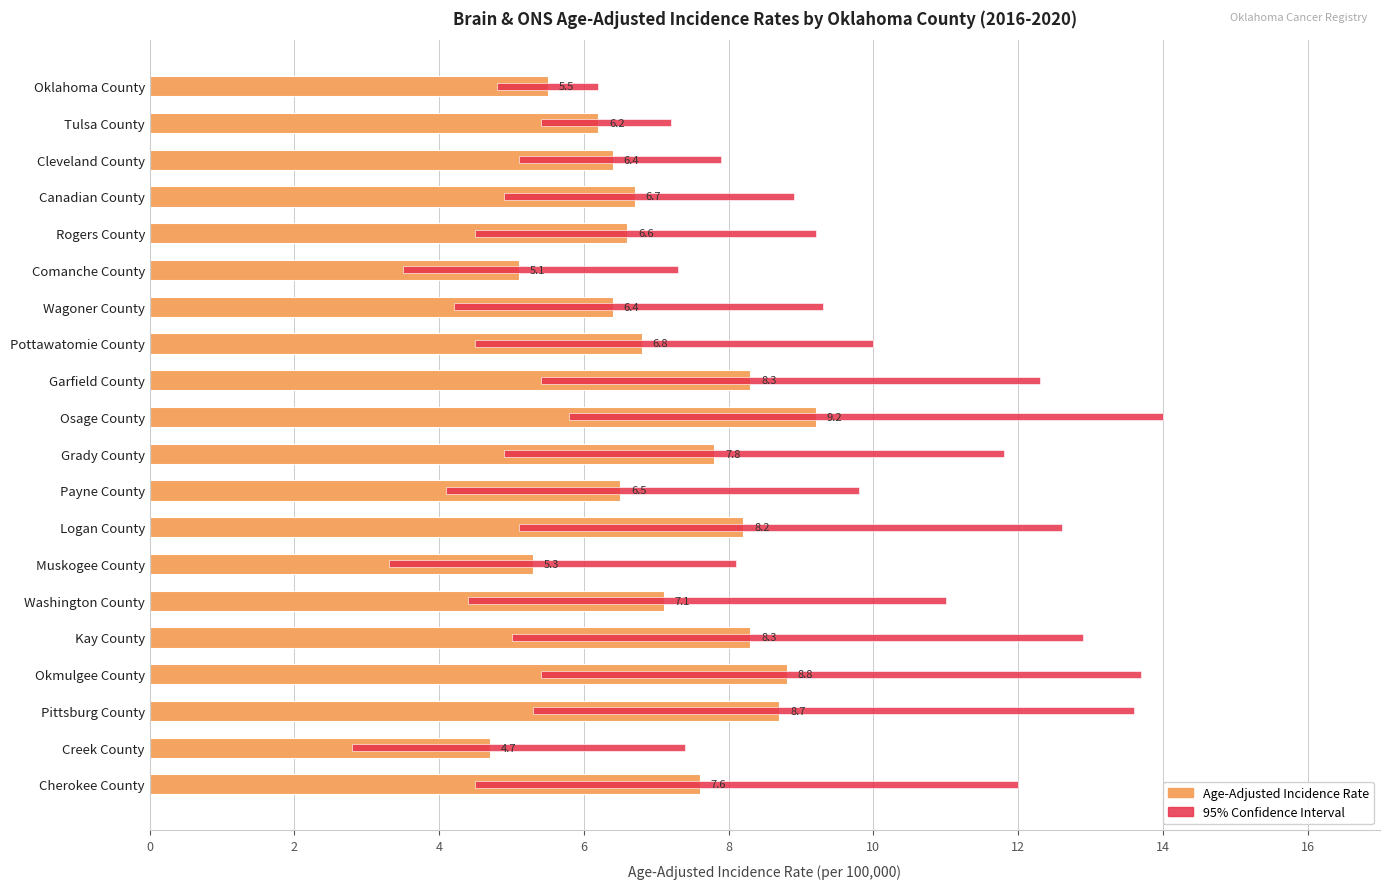

What is the value of the 95% Confidence Interval bar at the 20th from the left?

7.5